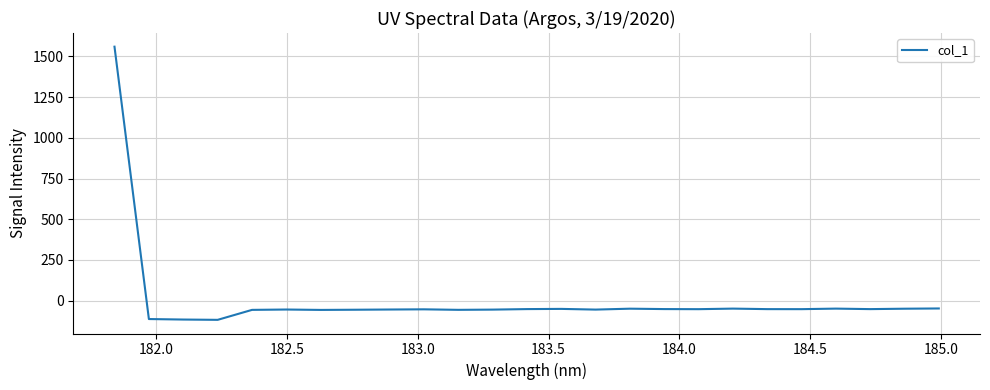

What is the difference between the maximum and minimum values?

1677.9